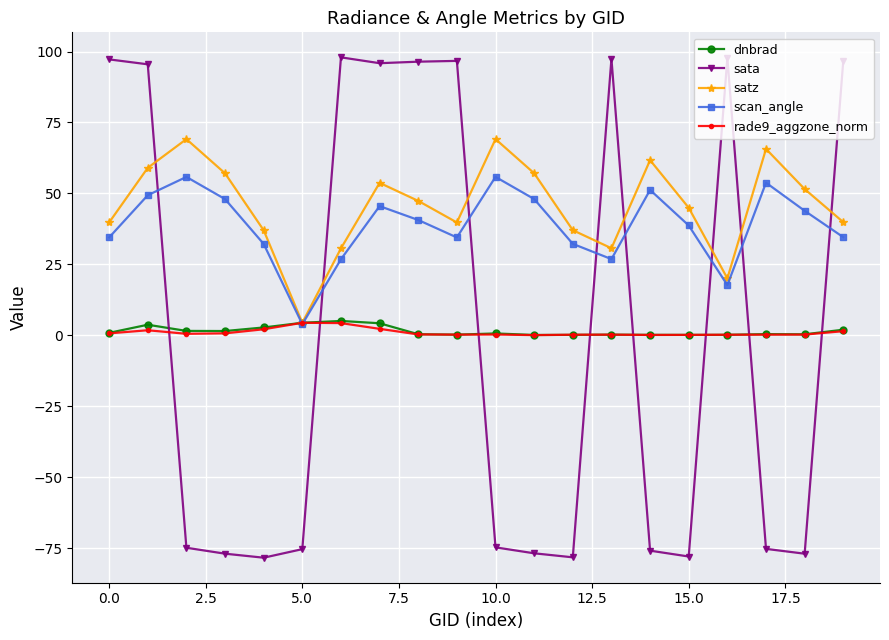

What is the smallest value displayed?

-78.3